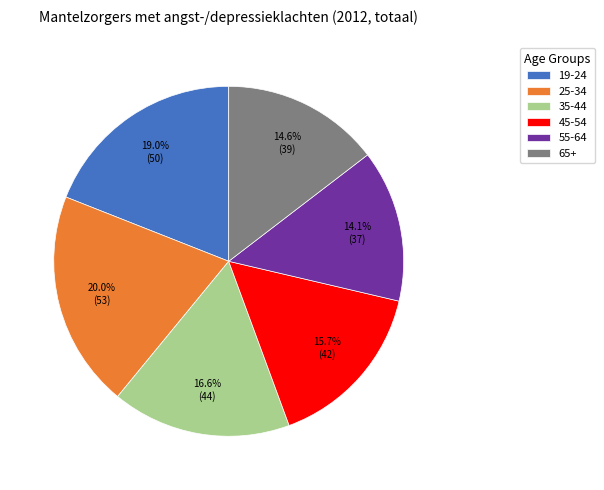

Rank the categories by value from highest to lowest.

25-34, 19-24, 35-44, 45-54, 65+, 55-64